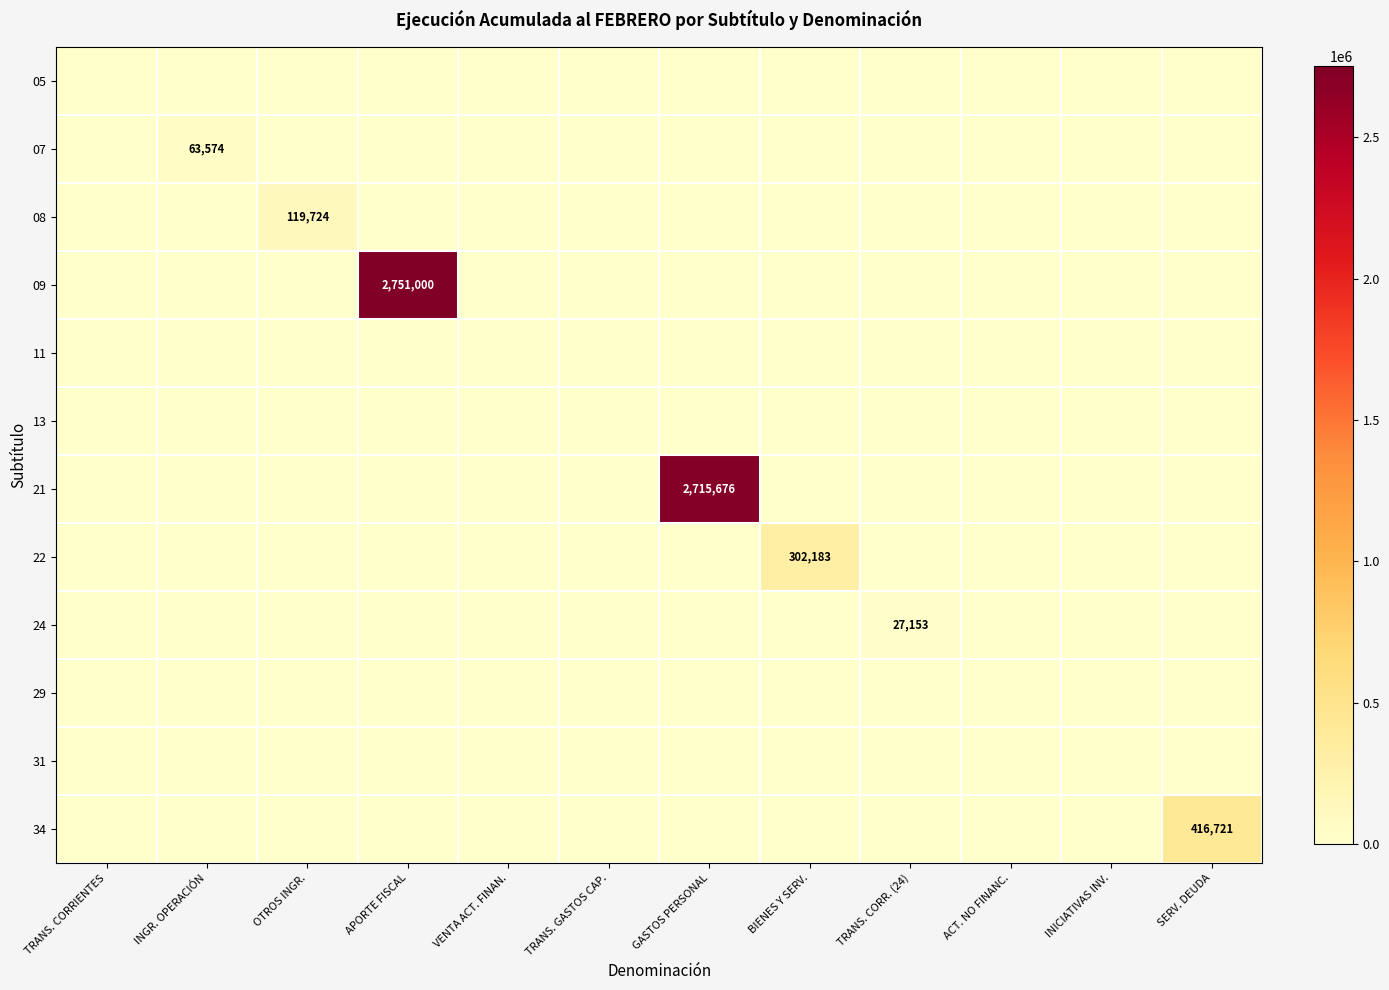

The 24 series shows 16374 at TRANS. CORR. (24). True or false?

False